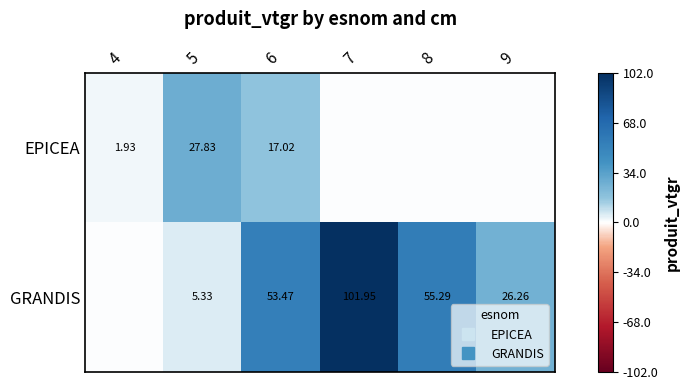

What is the maximum value shown in the chart?

102.0